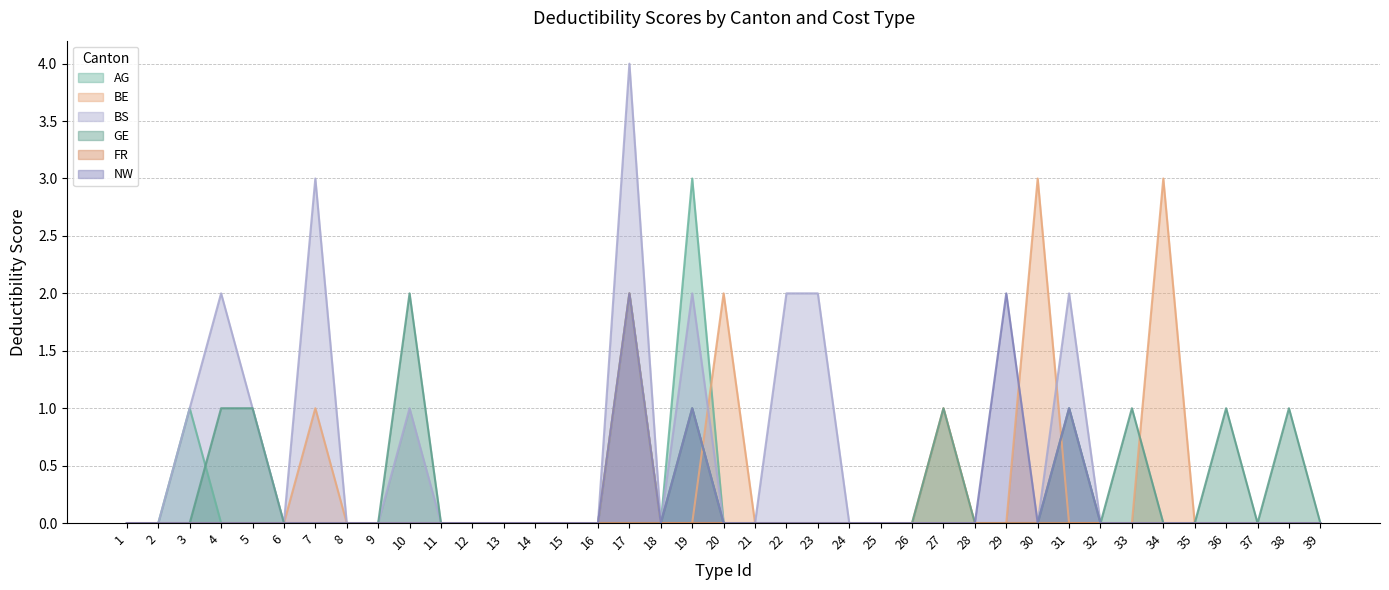

Which series has the widest spread of values?

BS